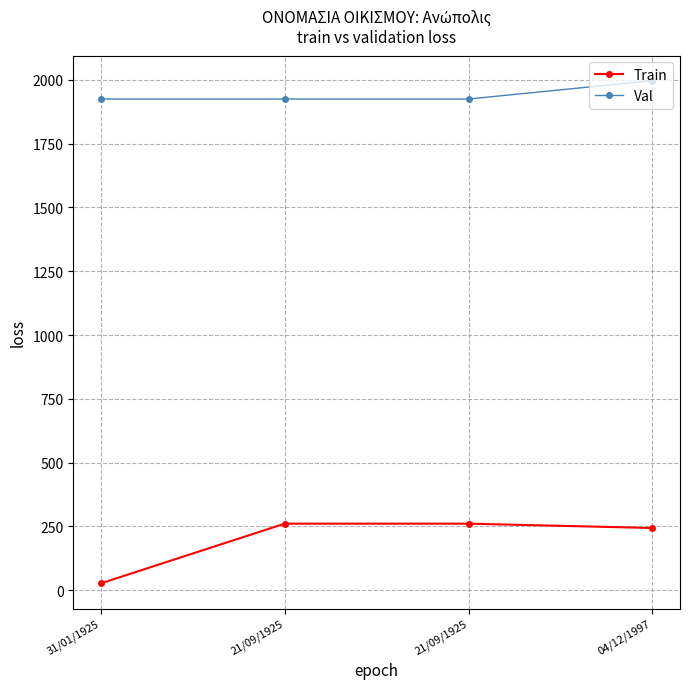

Which series has the widest spread of values?

Train